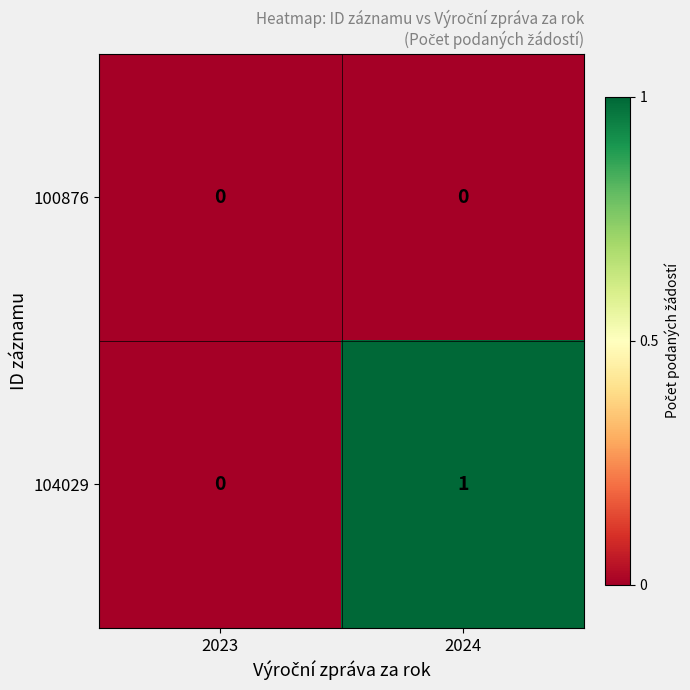

Which series changed the most between 2023 and 2024?

104029